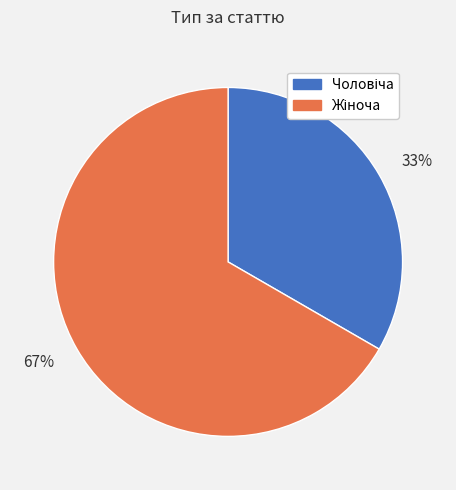

How many slices are in this pie chart?

2